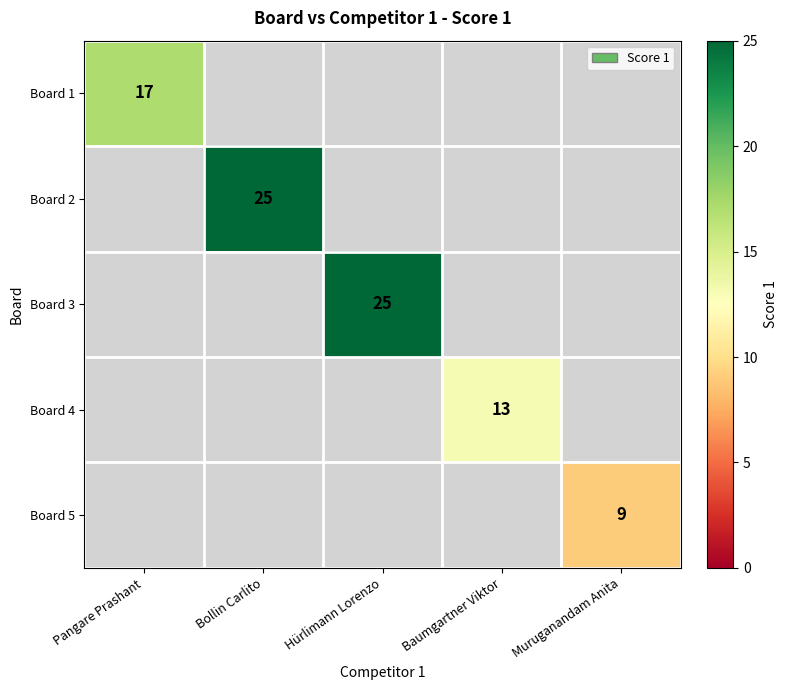

At how many categories does at least one series exceed 21?

2